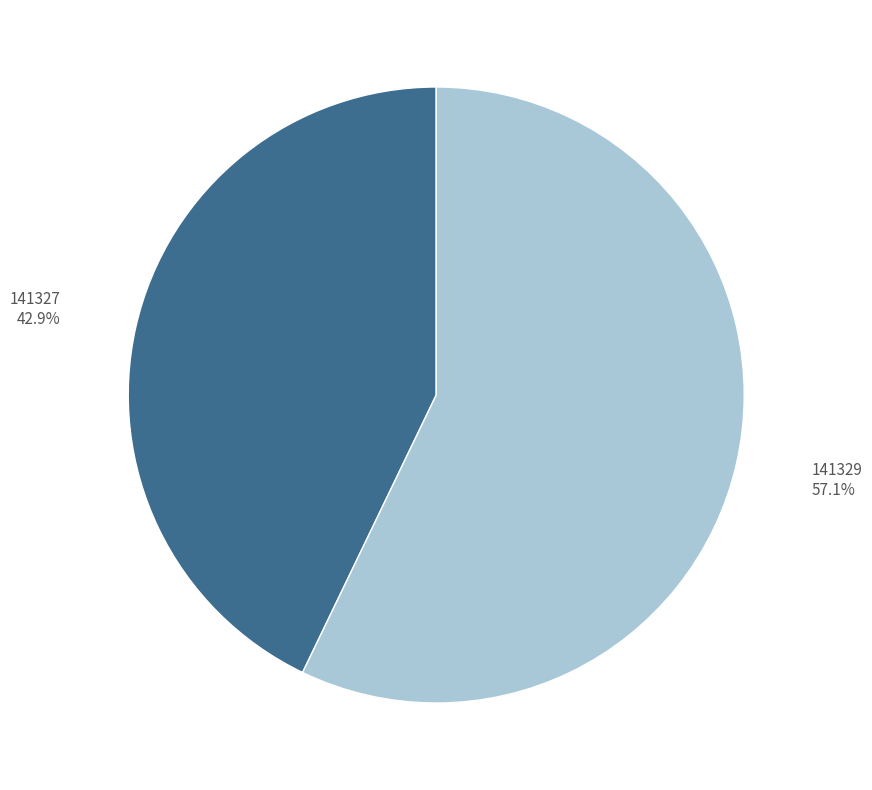

Rank the categories by value from highest to lowest.

141329, 141327